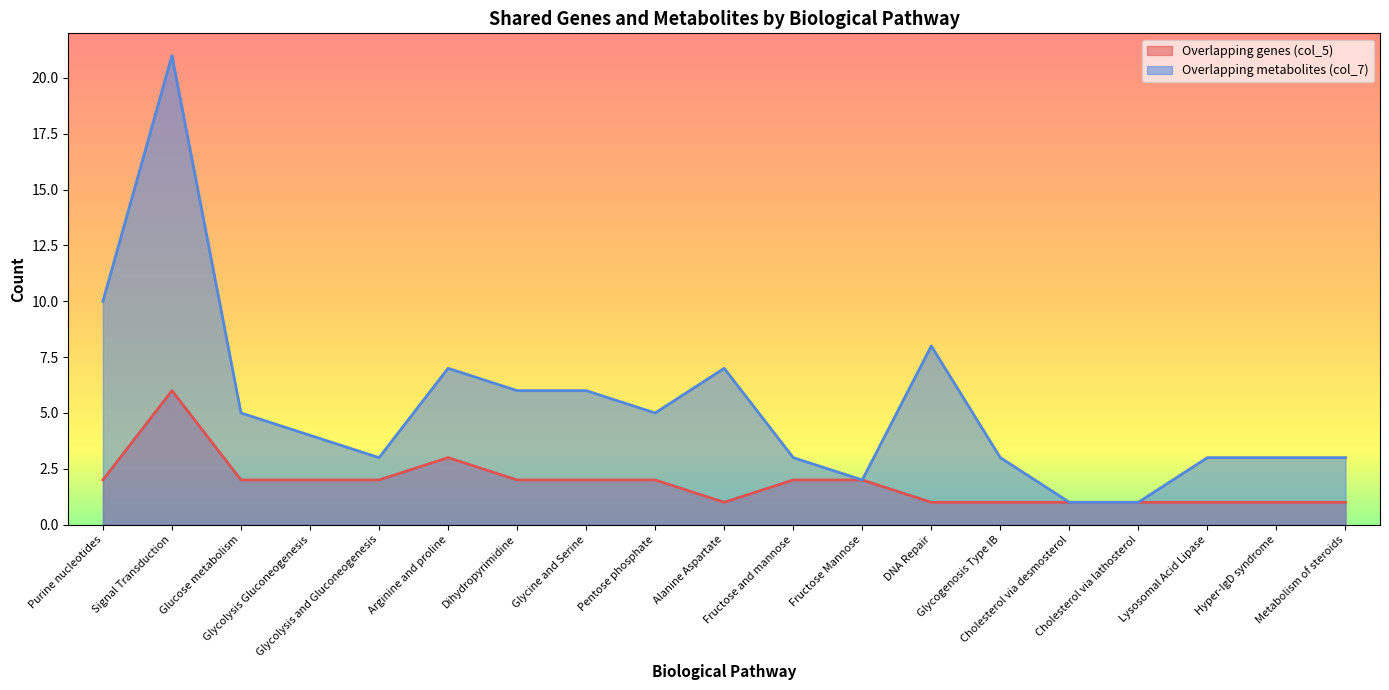

Which series has the widest spread of values?

Overlapping metabolites (col_7)